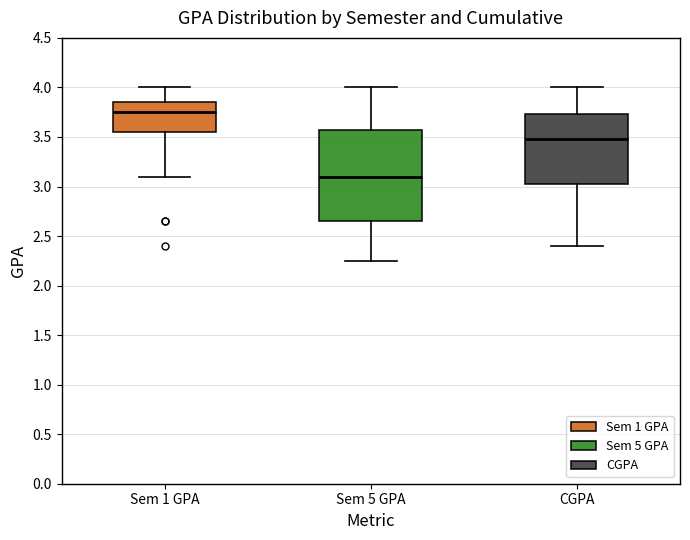

Which box's median line is the lowest?

Sem 5 GPA